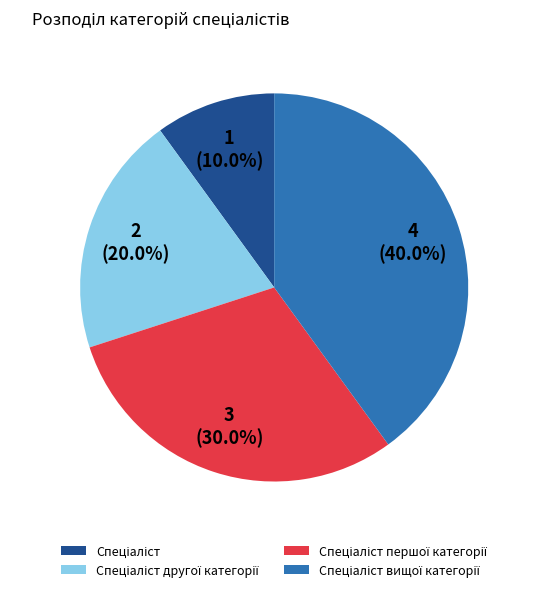

Does any single category account for the majority?

No